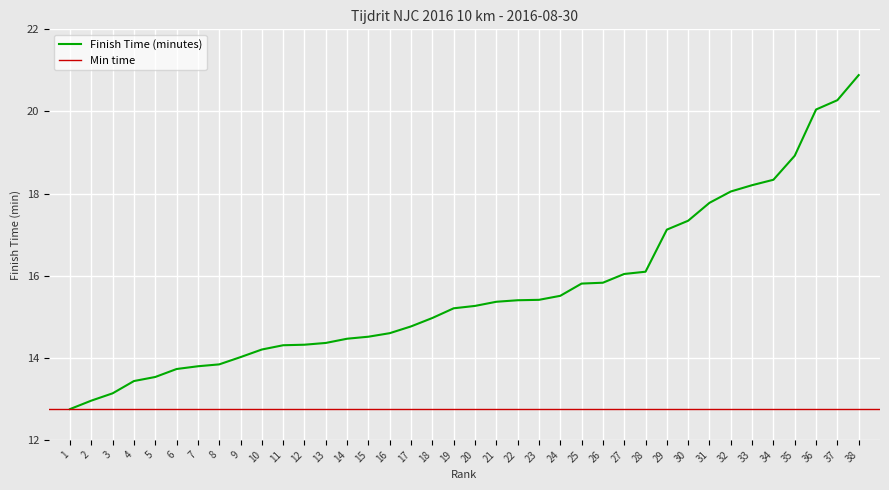

What is the smallest value displayed?

12.8